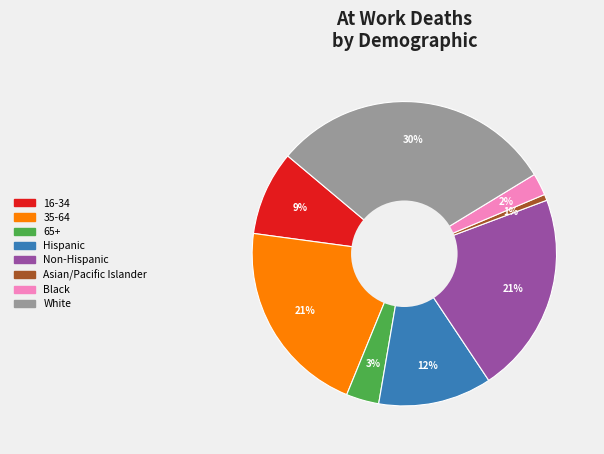

Which category has the smallest portion of the pie?

Asian/Pacific Islander